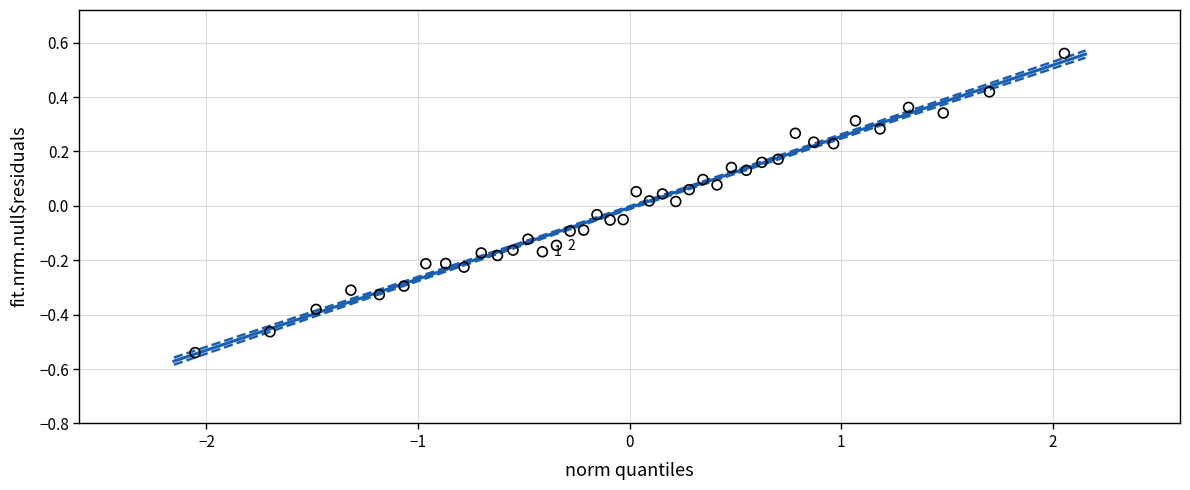

What is the range of X values (max minus min)?

4.1